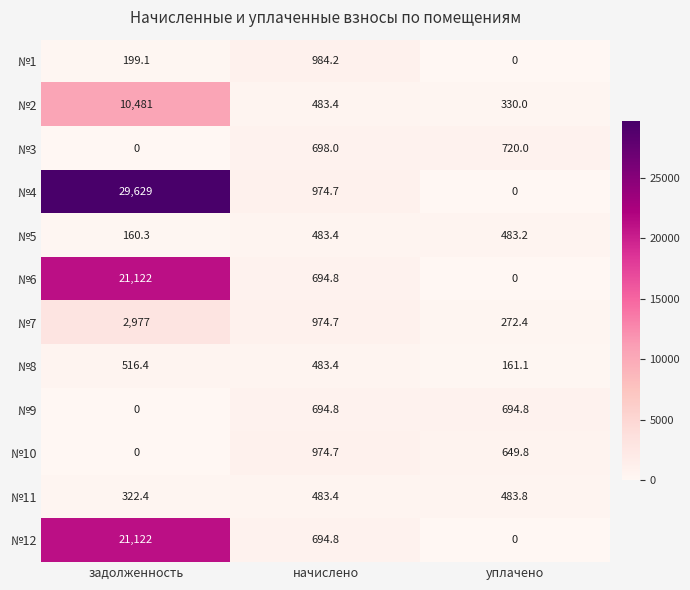

At which category is the sum across all series the highest?

задолженность